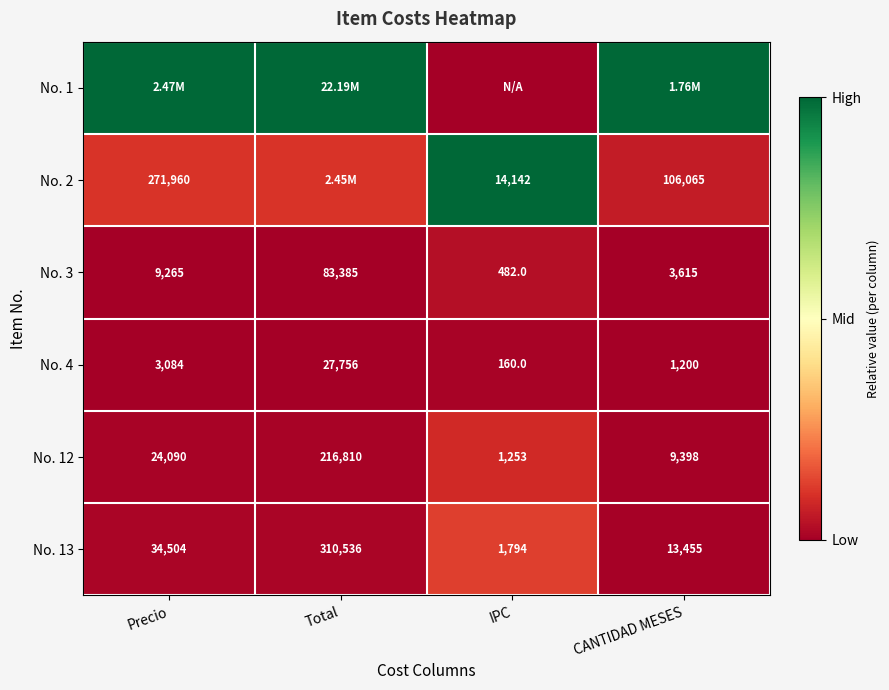

At which label does No. 12 reach its peak?

Total